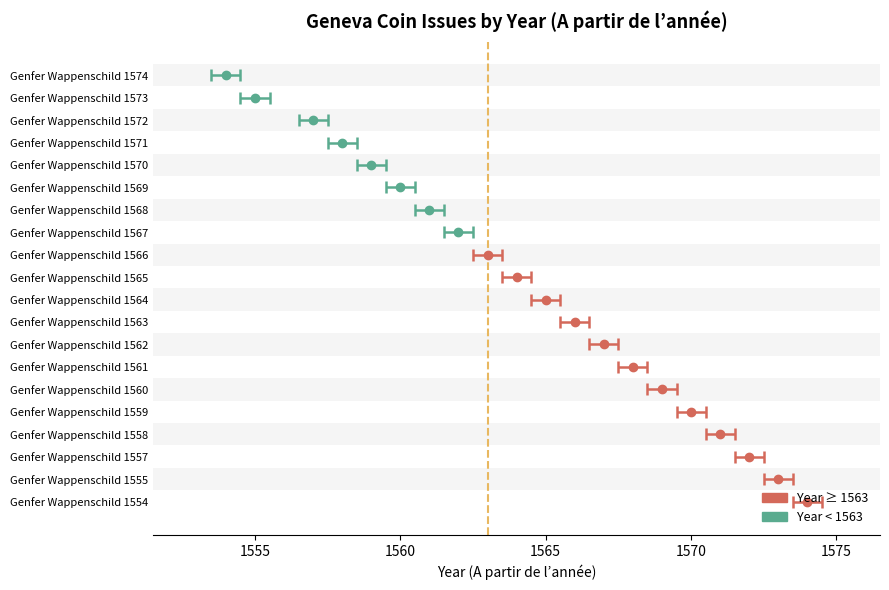

What is the highest value of the end_year series?

1574